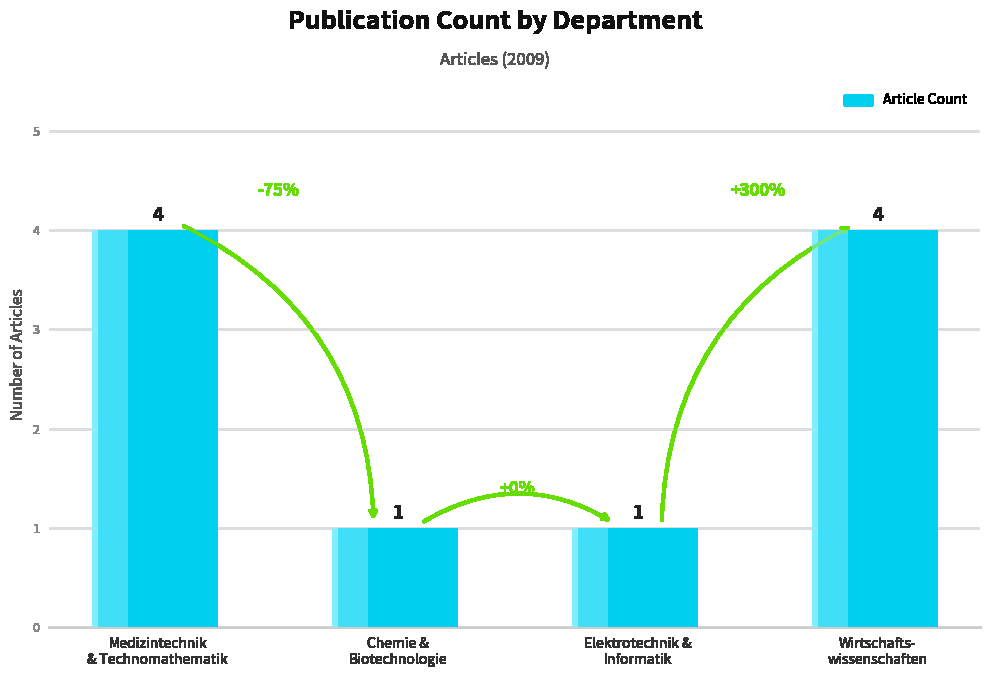

What is the sum of the values at Medizintechnik
& Technomathematik and Wirtschafts-
wissenschaften?

8